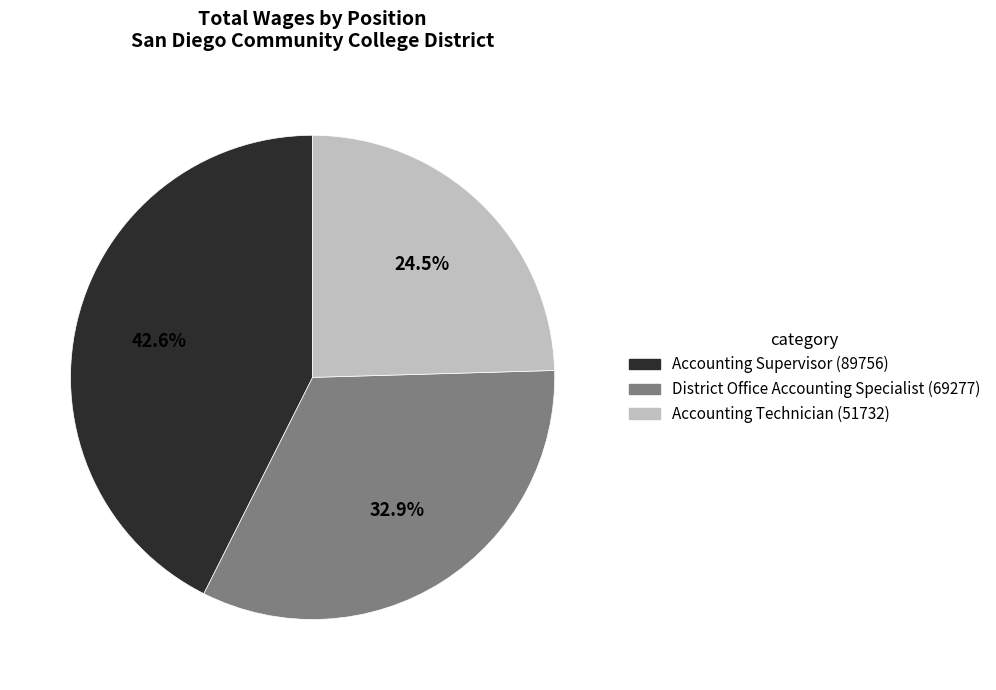

What is the ratio of the value at District Office Accounting Specialist to the value at Accounting Technician?

1.3